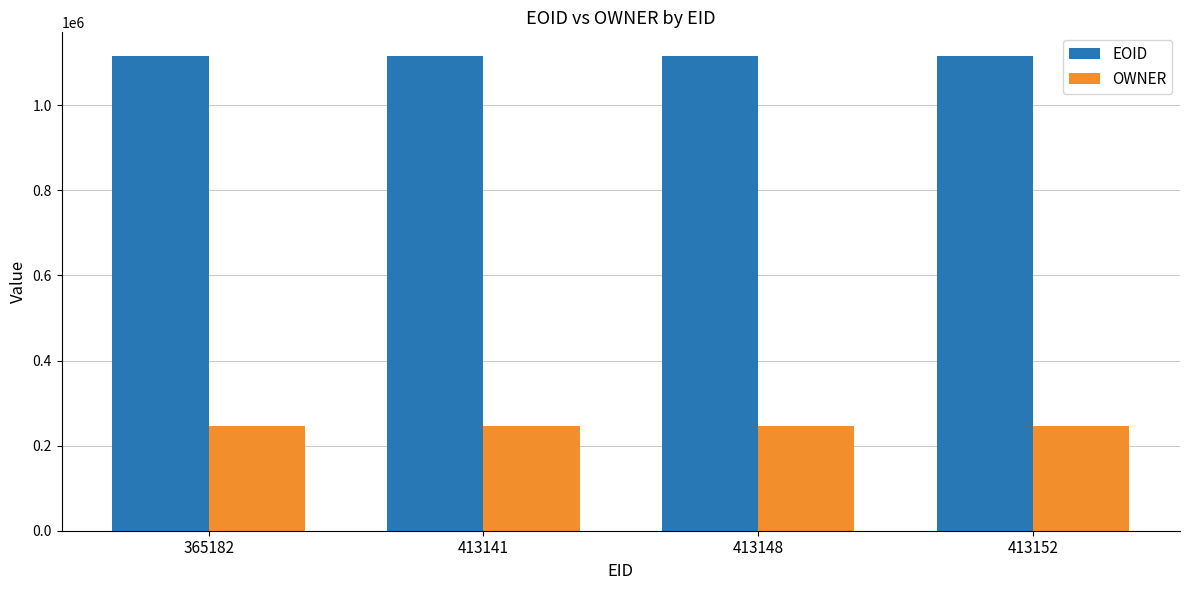

What is the total value across all series at 413148?

1362151